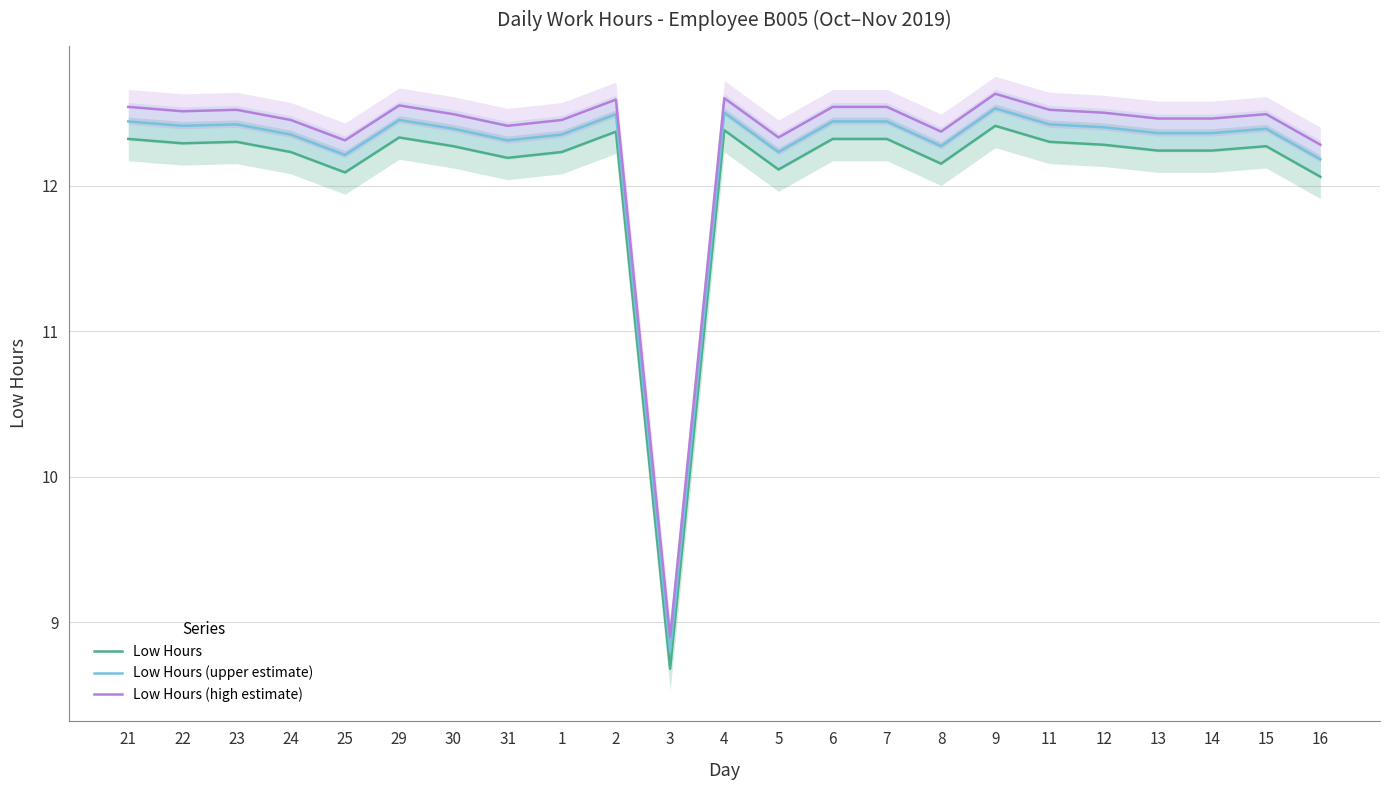

Is it true that Low Hours (upper estimate) equals 12.4 at 23?

True